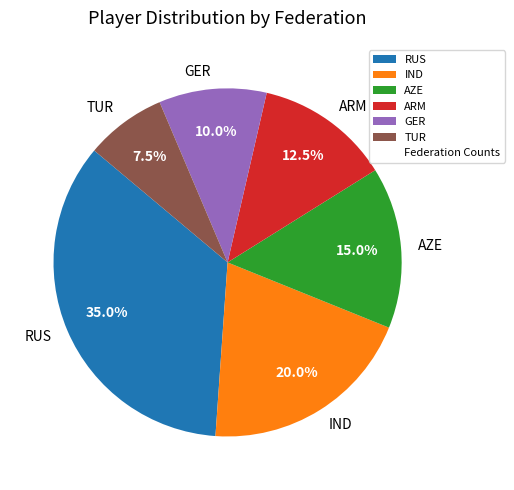

Rank the categories by value from highest to lowest.

RUS, IND, AZE, ARM, GER, TUR